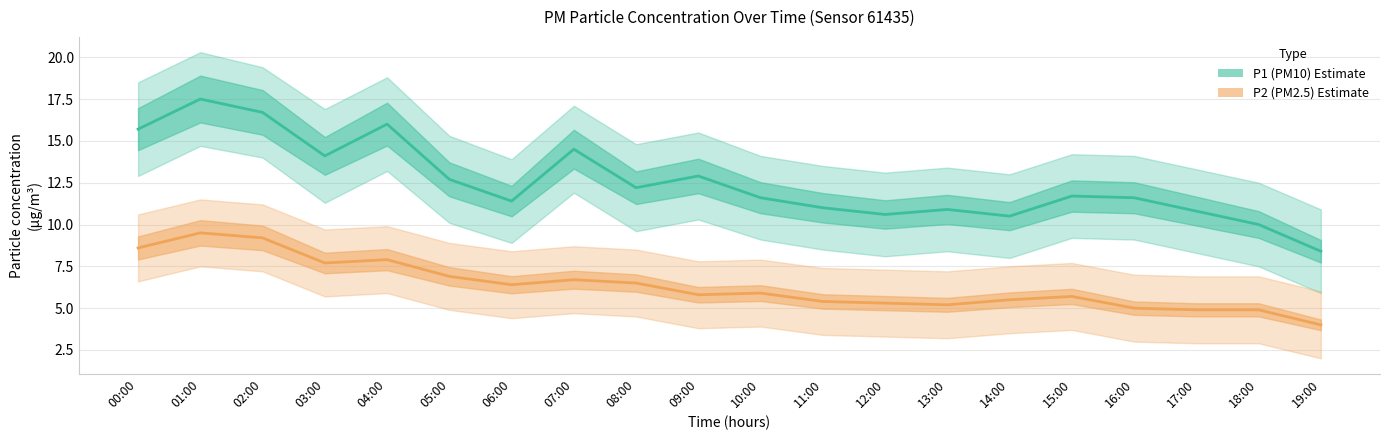

Where does the P1 (PM10 Estimate) series first go above 11?

00:00